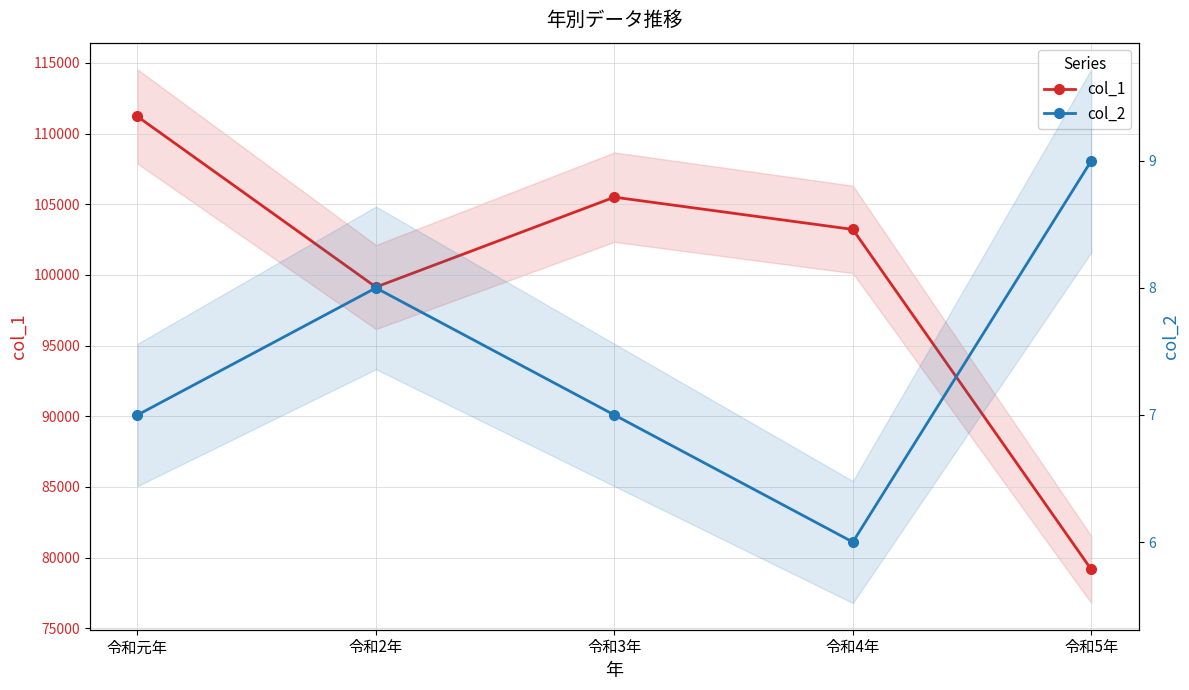

At 令和2年, list the series in order from smallest to largest.

col_2, col_1